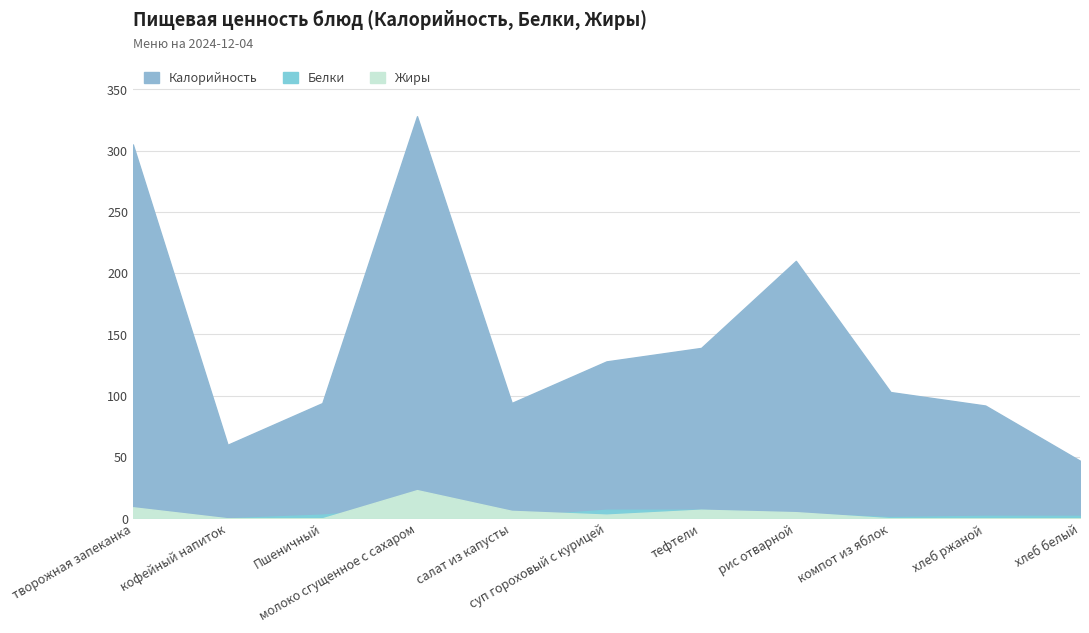

Between тефтели and кофейный напиток, which is larger?

тефтели